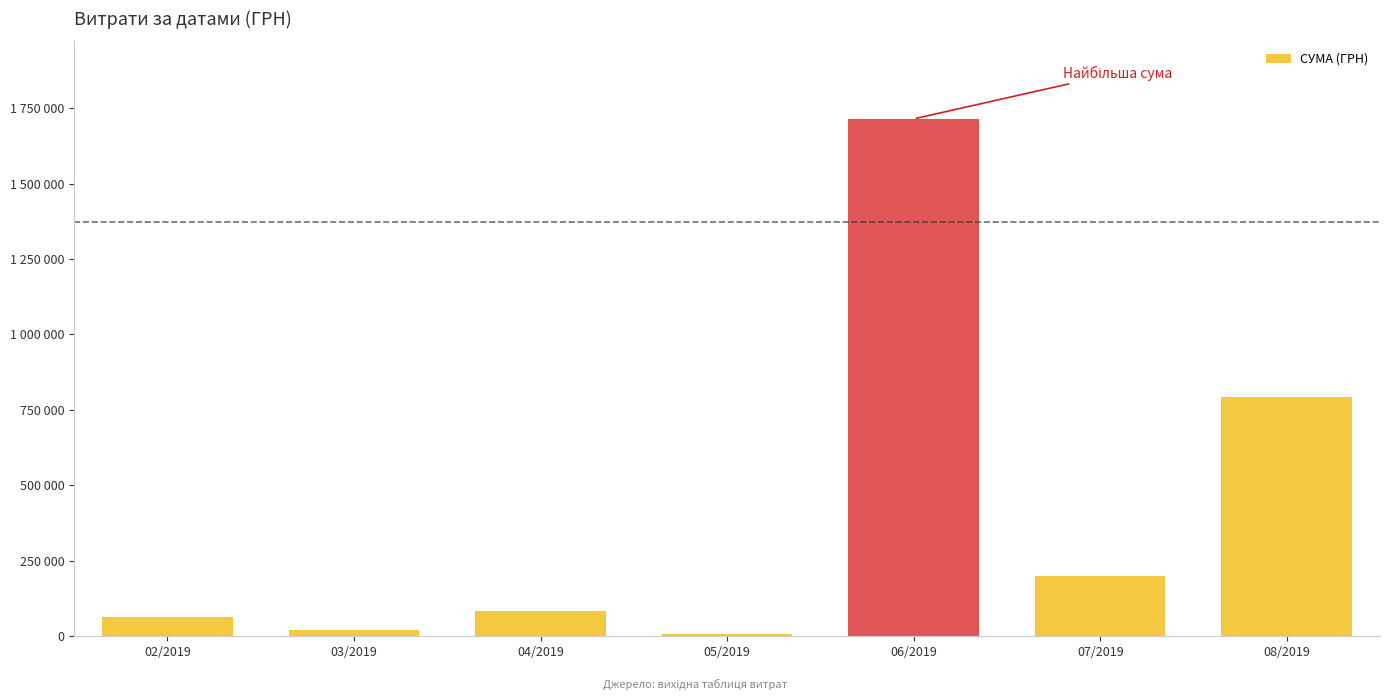

Is it true that the value at 07/2019 is 306692.6?

False